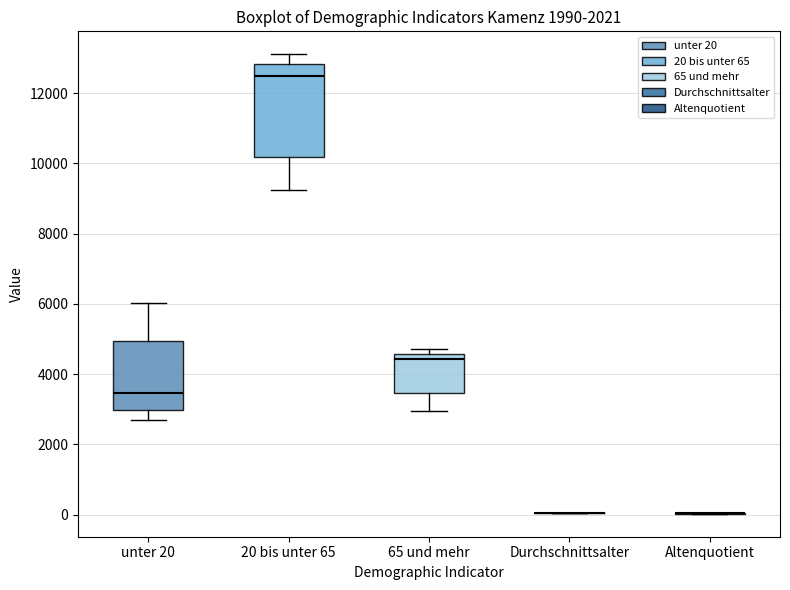

Reading left to right, transcribe this box plot: for each box, give where its median line is, the range the box spans, and where its two whiskers end, as read against the y-axis. The values are not printed on the chart, so give them approximately, as read against the axis.

unter 20: median 3400, box 3000 to 5000, whiskers 2600 to 6000
20 bis unter 65: median 12400, box 10200 to 12800, whiskers 9200 to 13200
65 und mehr: median 4400, box 3400 to 4600, whiskers 3000 to 4800
Durchschnittsalter: box collapsed to a line at 0, whiskers 0 to 0
Altenquotient: box collapsed to a line at 0, whiskers 0 to 0